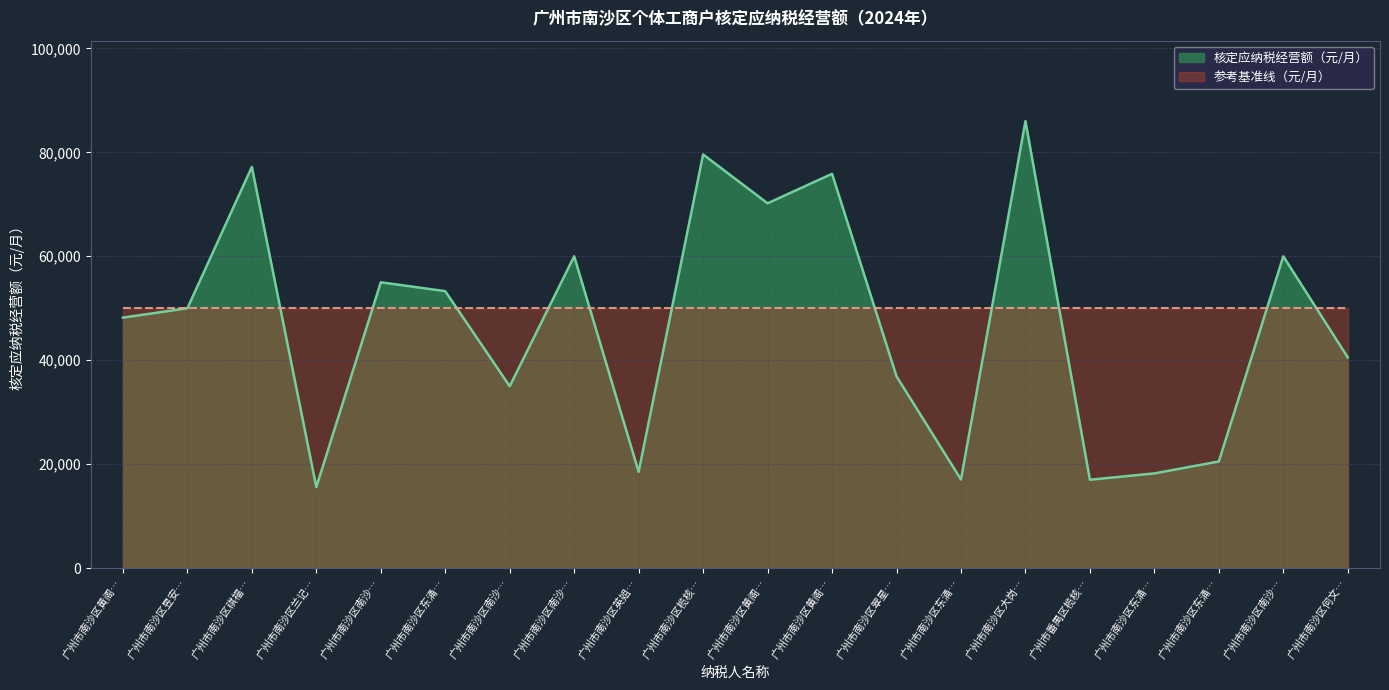

The chart shows a value of 40208.5 at 广州市南沙区大岗…. True or false?

False